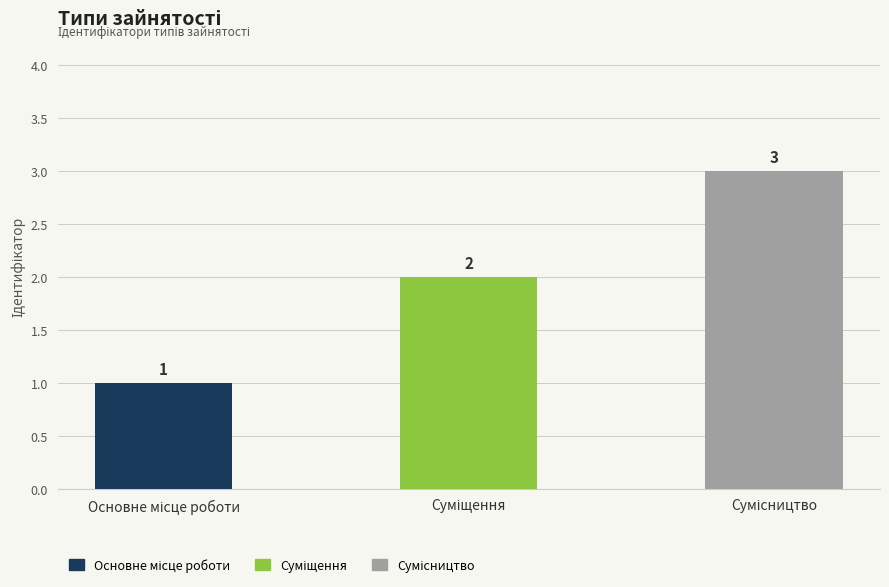

Reading left to right, extract all data points from this chart.

1	2	3